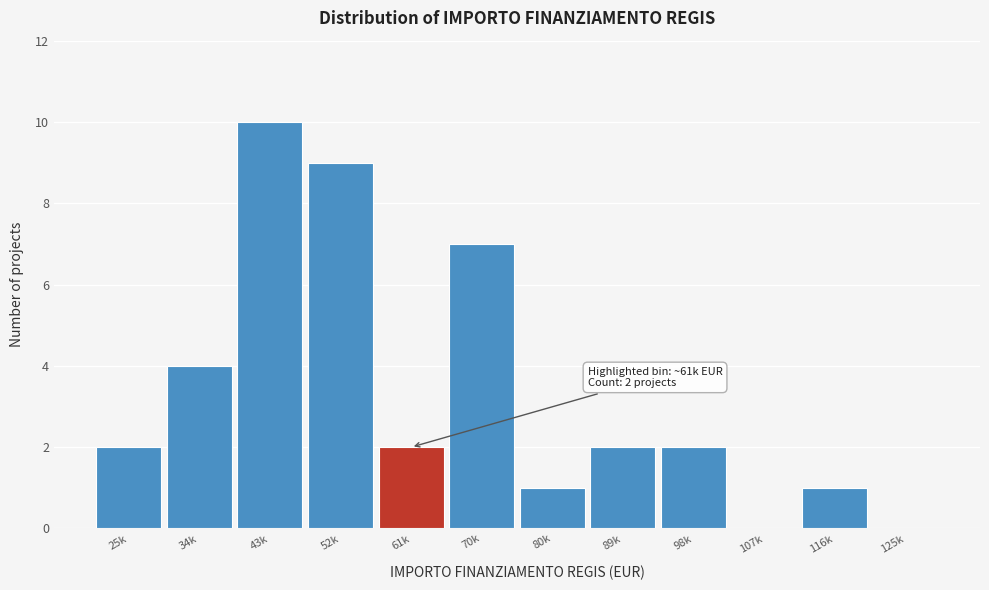

Reading right to left, extract all data points from this chart.

125k=0	116k=1	107k=0	98k=2	89k=2	80k=1	70k=7	61k=2	52k=9	43k=10	34k=4	25k=2